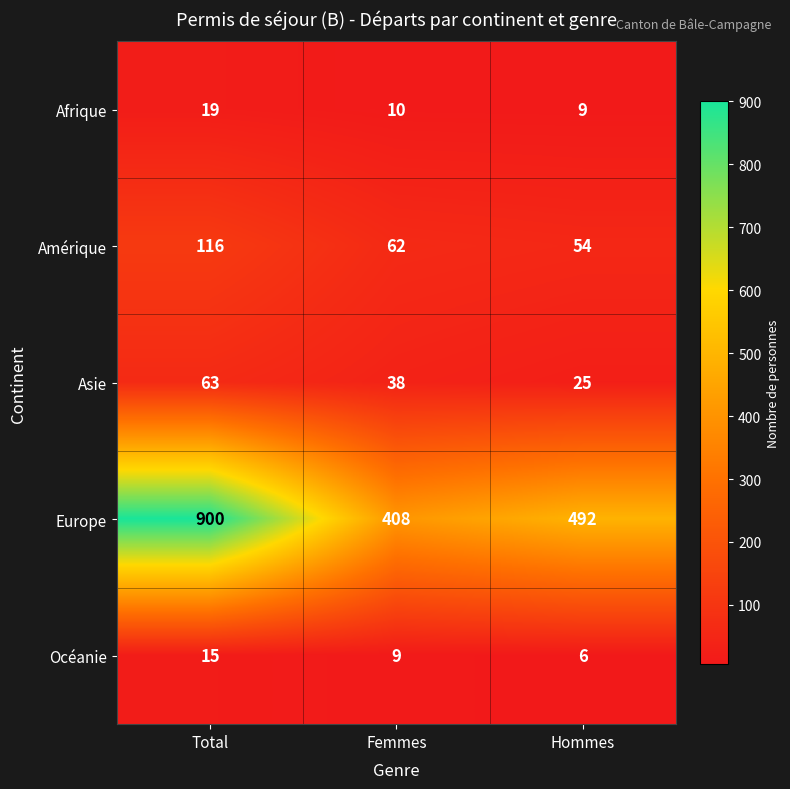

Where does the Asie series first go above 38?

Total